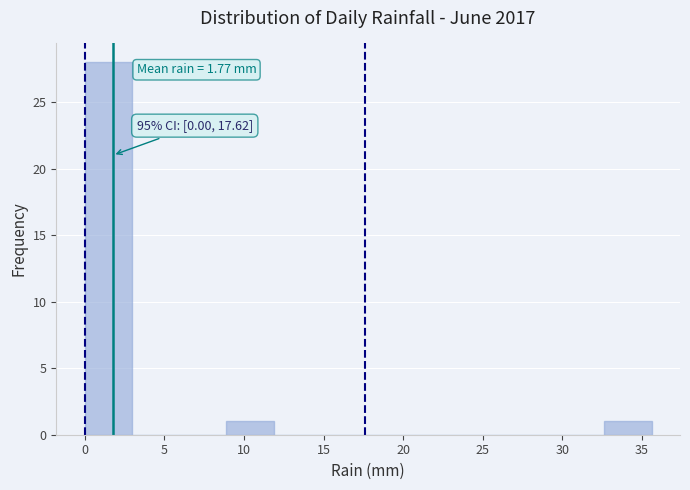

Over which range of the x-axis is the bar tallest?

0.0 to 3.0